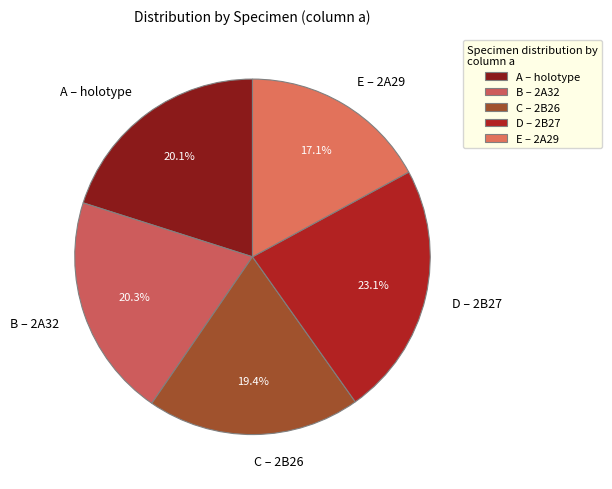

True or false: D – 2B27 accounts for 23% of the total.

True